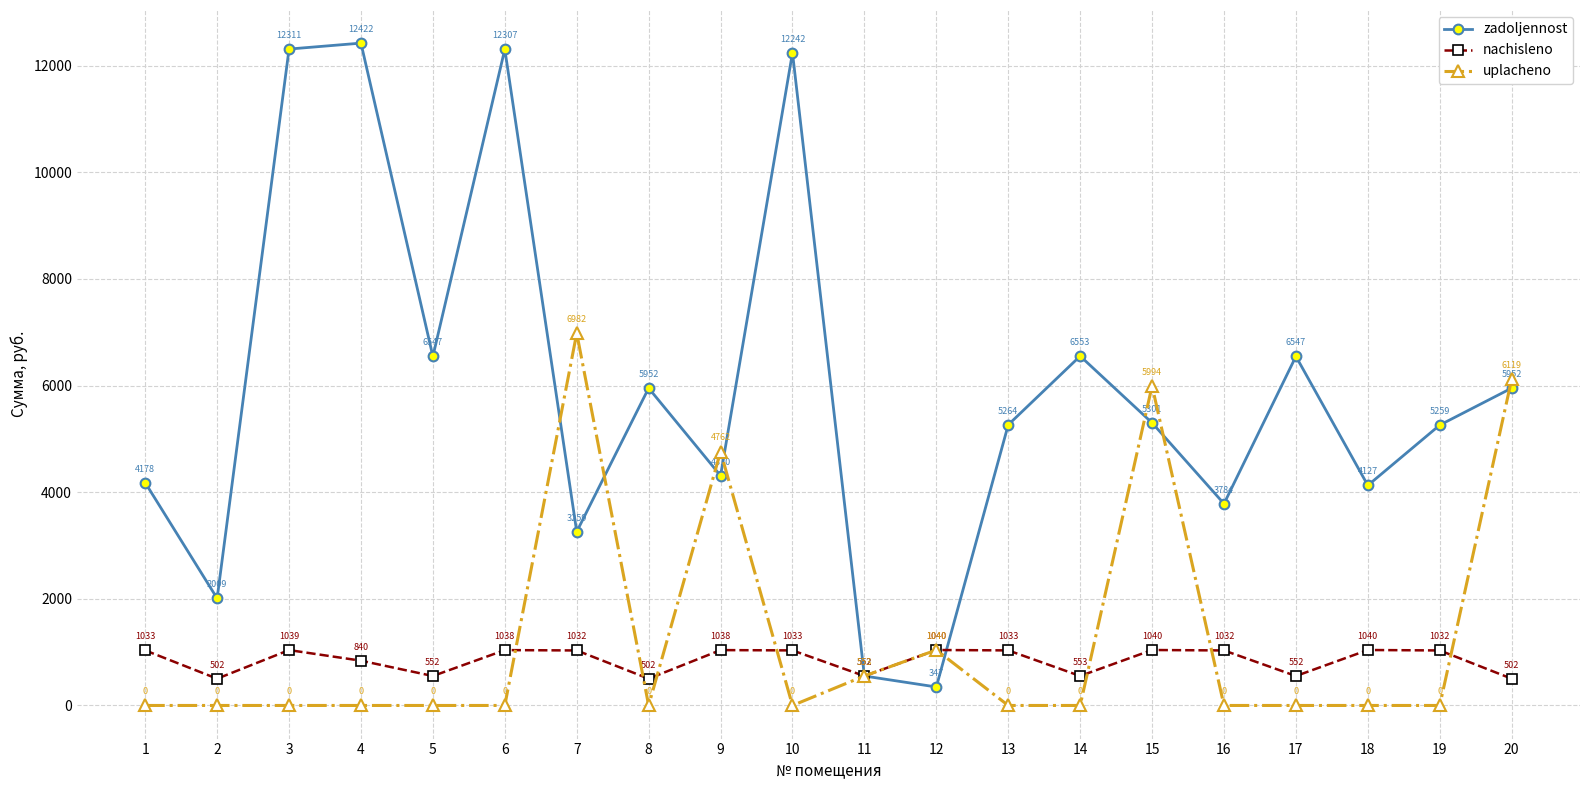

What is the total value across all series at 8?

6454.2